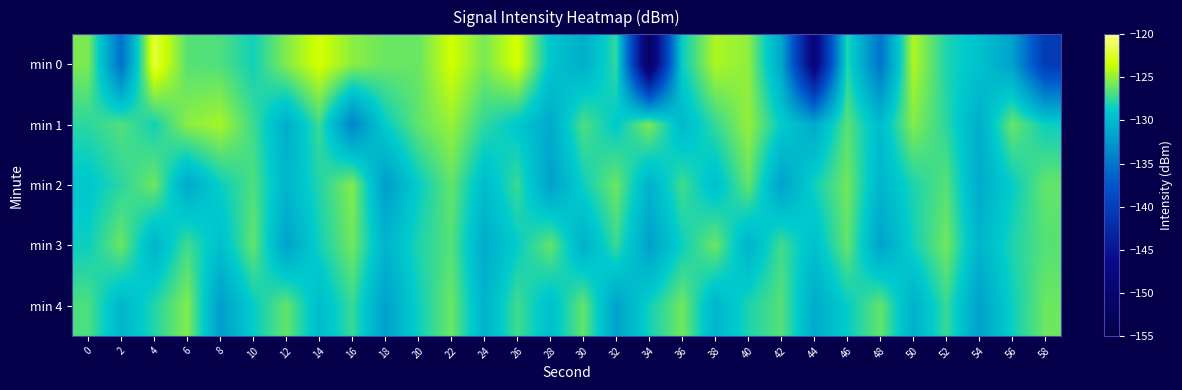

Reading left to right, what are all the values shown in this chart?

min 0: 0=-125.6	2=-135.5	4=-122.0	6=-126.5	8=-126.8	10=-128.3	12=-125.4	14=-123.2	16=-125.2	18=-126.0	20=-126.1	22=-123.3	24=-125.7	26=-123.2	28=-129.2	30=-130.9	32=-127.4	34=-151.7	36=-128.6	38=-124.3	40=-125.1	42=-131.5	44=-148.8	46=-127.8	48=-135.2	50=-124.3	52=-128.0	54=-129.5	56=-131.9	58=-140.5
min 1: 0=-127.6	2=-126.7	4=-128.3	6=-125.2	8=-124.5	10=-127.2	12=-130.9	14=-127.3	16=-133.9	18=-128.7	20=-126.3	22=-124.9	24=-127.5	26=-129.0	28=-131.2	30=-126.8	32=-128.9	34=-125.7	36=-130.1	38=-127.5	40=-125.0	42=-128.8	44=-131.2	46=-126.5	48=-129.9	50=-125.4	52=-127.7	54=-131.0	56=-126.1	58=-128.5
min 2: 0=-129.1	2=-127.7	4=-126.0	6=-131.2	8=-128.6	10=-126.8	12=-130.3	14=-127.9	16=-125.5	18=-132.1	20=-128.7	22=-126.2	24=-129.9	26=-127.3	28=-131.9	30=-128.5	32=-126.0	34=-130.6	36=-127.1	38=-129.7	40=-126.2	42=-131.8	44=-128.3	46=-125.9	48=-130.5	50=-128.0	52=-126.6	54=-131.1	56=-128.7	58=-126.2
min 3: 0=-128.5	2=-126.0	4=-130.6	6=-127.1	8=-129.7	10=-126.2	12=-131.8	14=-128.3	16=-125.9	18=-130.5	20=-128.0	22=-126.6	24=-131.1	26=-128.7	28=-126.2	30=-130.8	32=-127.3	34=-131.9	36=-128.5	38=-126.0	40=-130.6	42=-127.1	44=-129.7	46=-126.2	48=-131.8	50=-128.3	52=-125.9	54=-130.5	56=-128.0	58=-126.6
min 4: 0=-126.8	2=-130.3	4=-127.9	6=-125.5	8=-132.1	10=-128.7	12=-126.2	14=-129.9	16=-127.3	18=-131.9	20=-128.5	22=-126.0	24=-130.6	26=-127.1	28=-129.7	30=-126.2	32=-131.8	34=-128.3	36=-125.9	38=-130.5	40=-128.0	42=-126.6	44=-131.1	46=-128.7	48=-126.2	50=-130.8	52=-127.3	54=-131.9	56=-128.5	58=-126.0